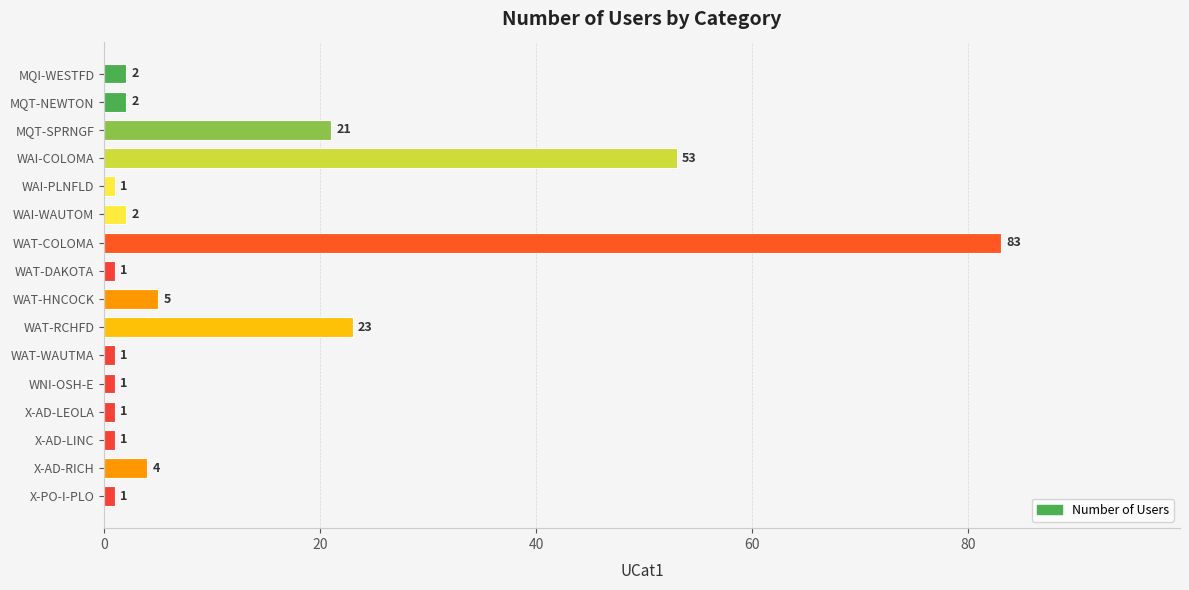

What is the difference between the maximum and minimum values?

82